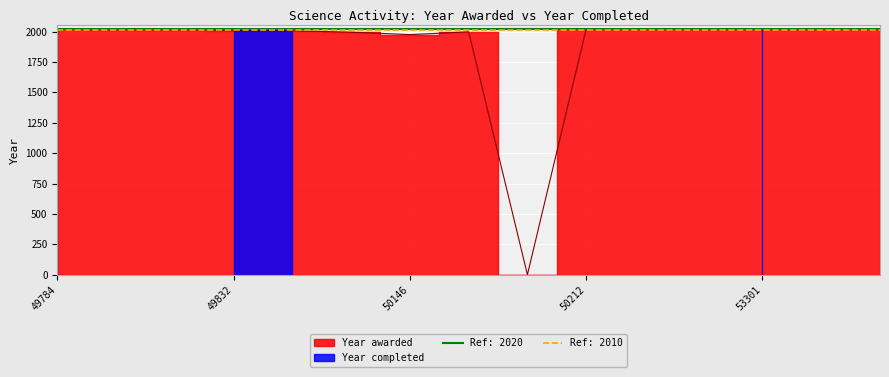

What is the difference between the maximum and minimum values?

2023